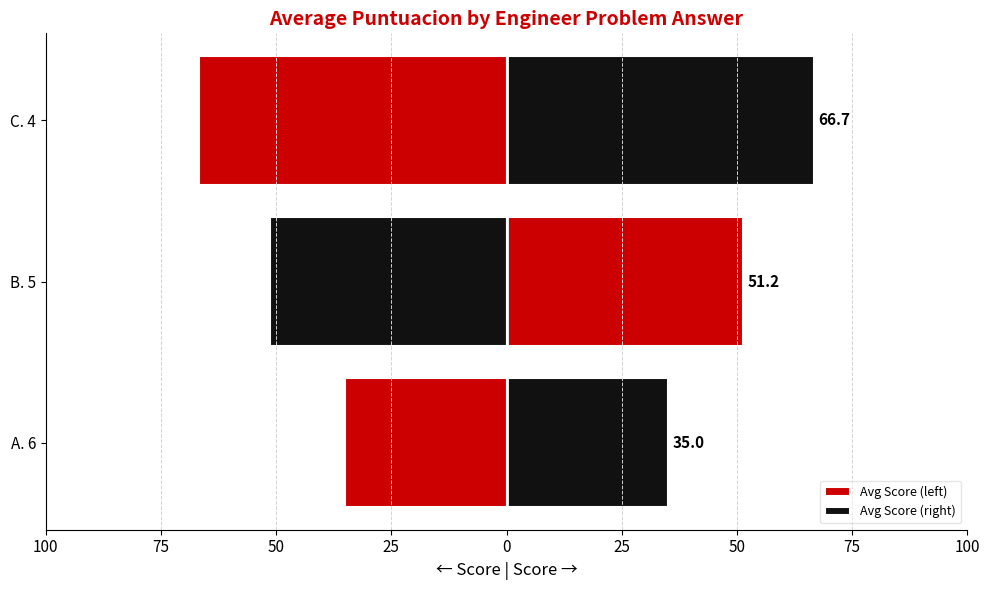

What is the greatest value displayed?

66.7